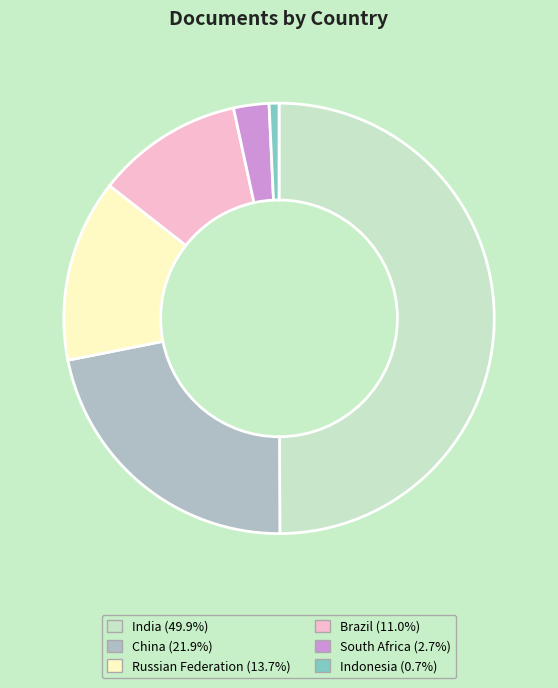

Combined, do India and Brazil account for over 50%?

Yes